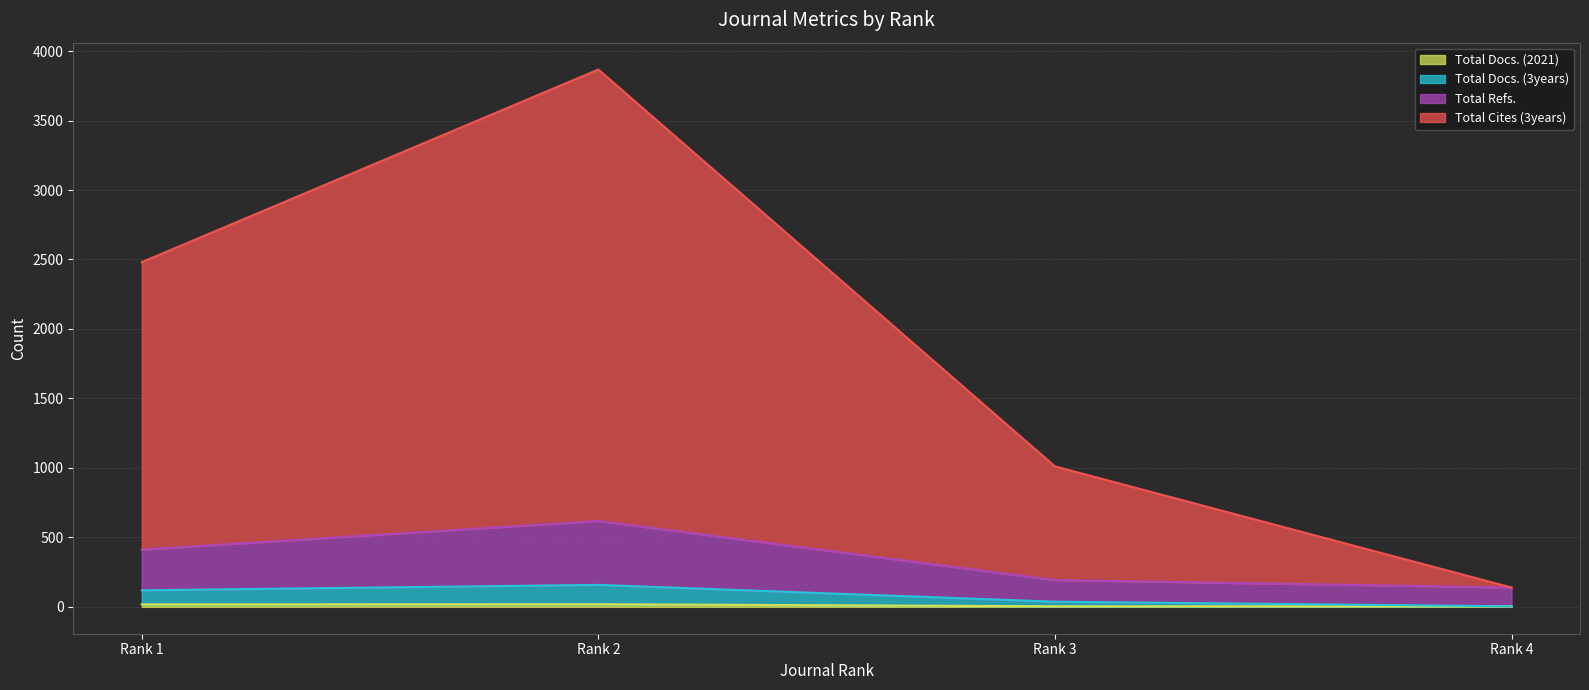

How many interior local peaks does the Total Refs. series have?

1